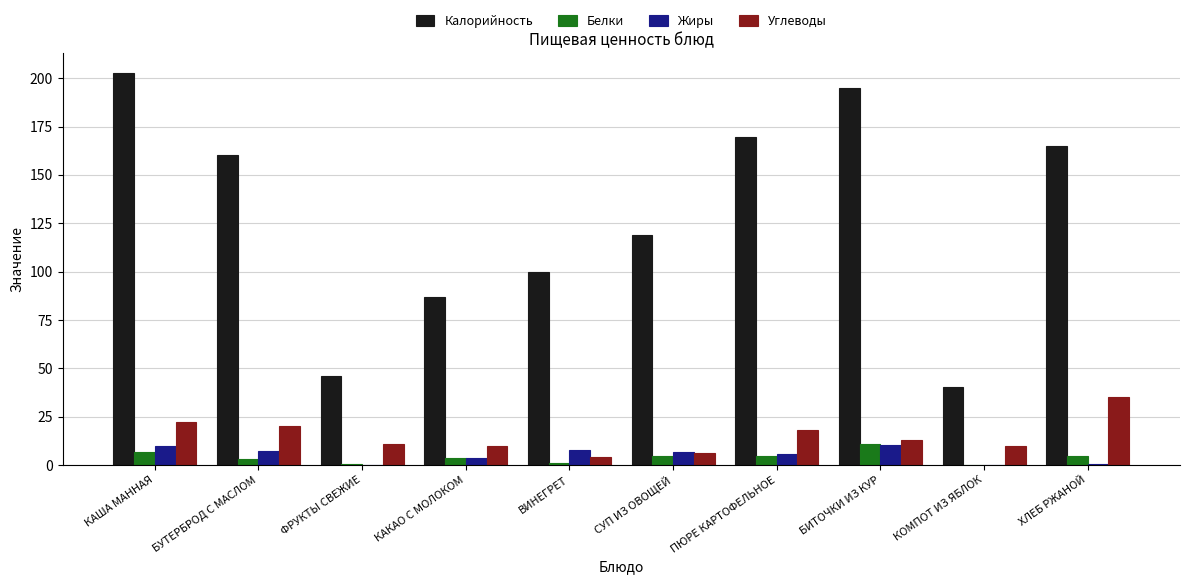

Is it true that Калорийность equals 77.2 at БИТОЧКИ ИЗ КУР?

False